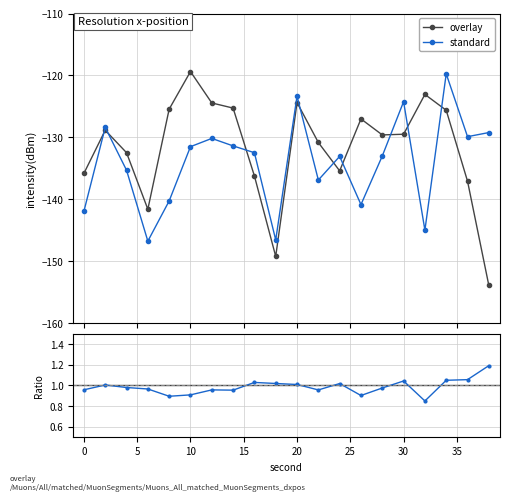

The value of overlay at 0 is -135.8. True or false?

True